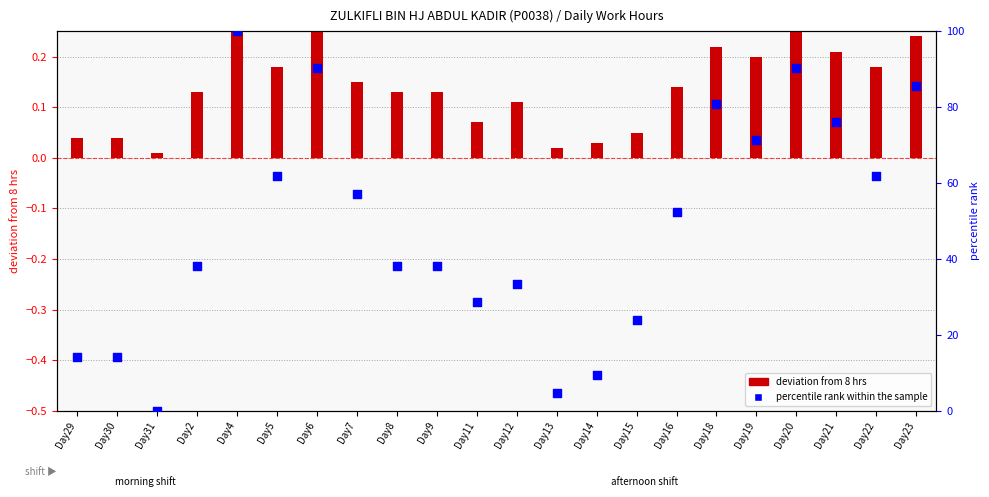

Which series has the largest total across all categories?

percentile rank within the sample